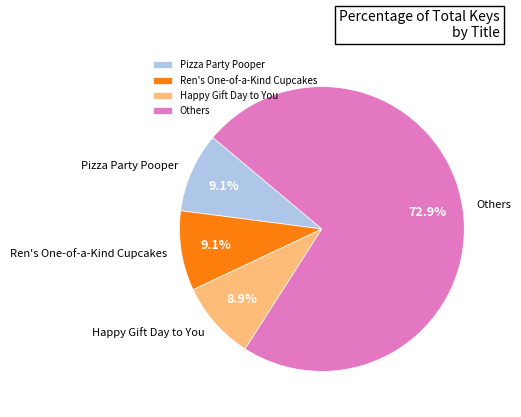

Which has a higher value, Ren's One-of-a-Kind Cupcakes or Others?

Others